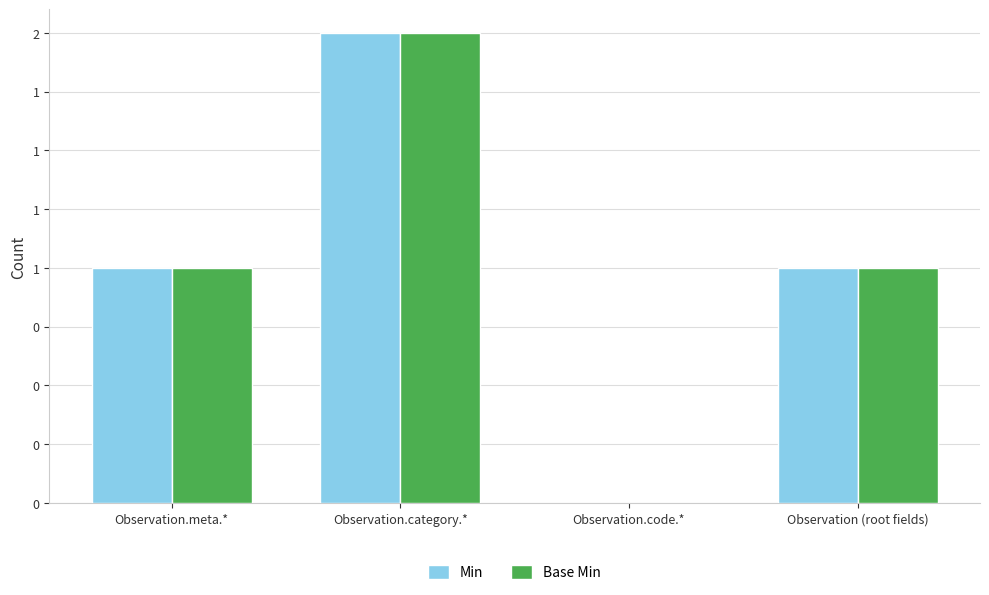

At which category is the sum across all series the highest?

Observation.category.*